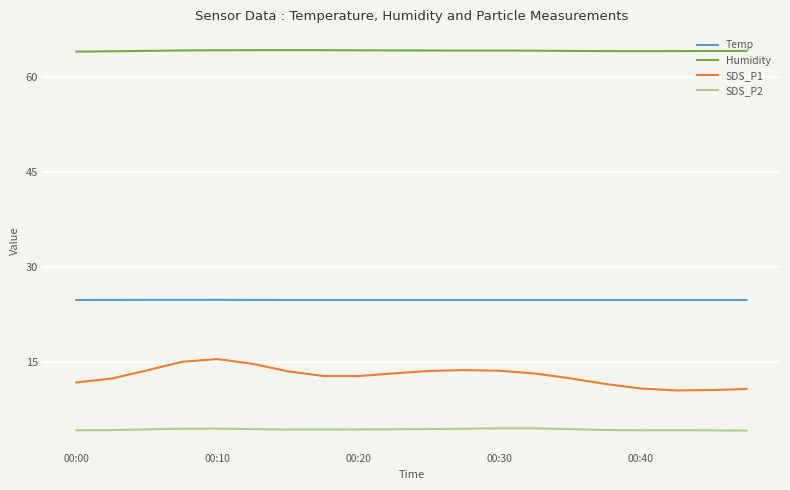

True or false: SDS_P2 and Temp intersect in this chart.

False